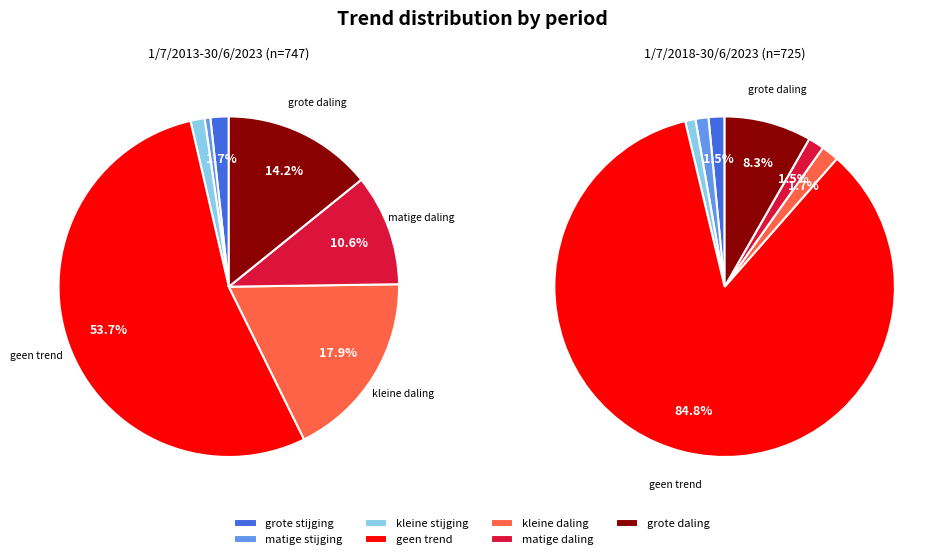

Is geen trend the majority of the pie?

Yes